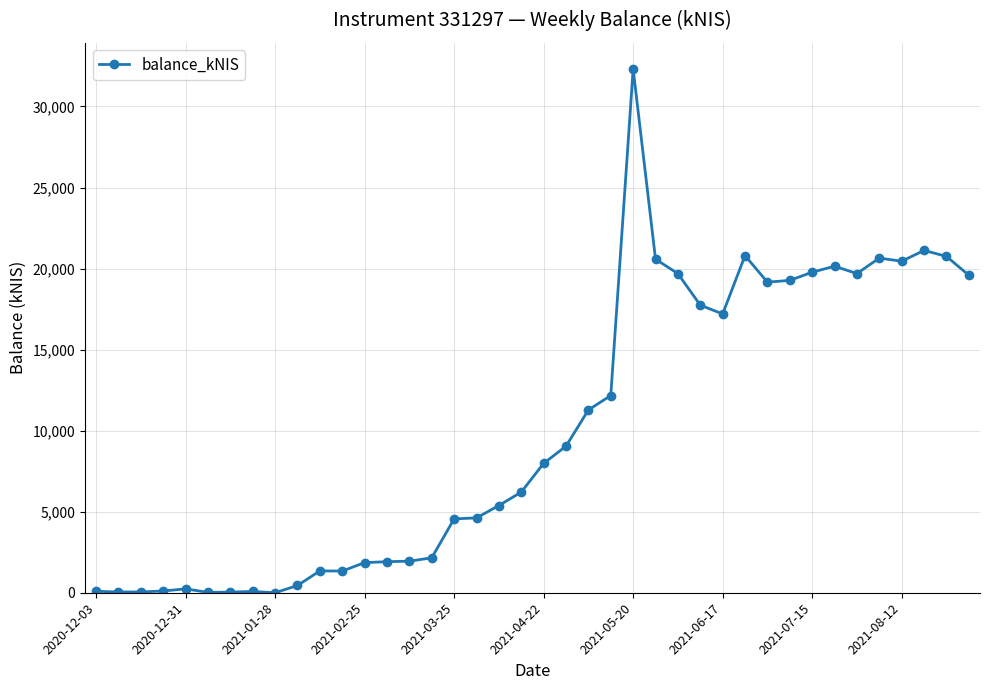

What is the greatest value displayed?

32313.0